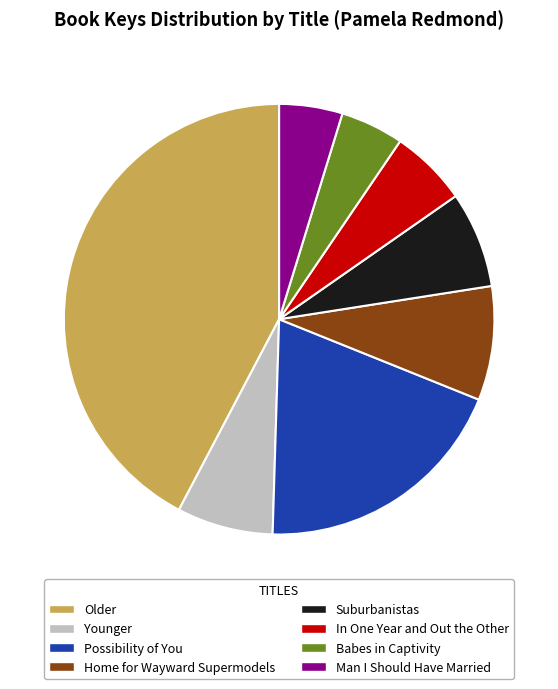

Which slice is the largest?

Older